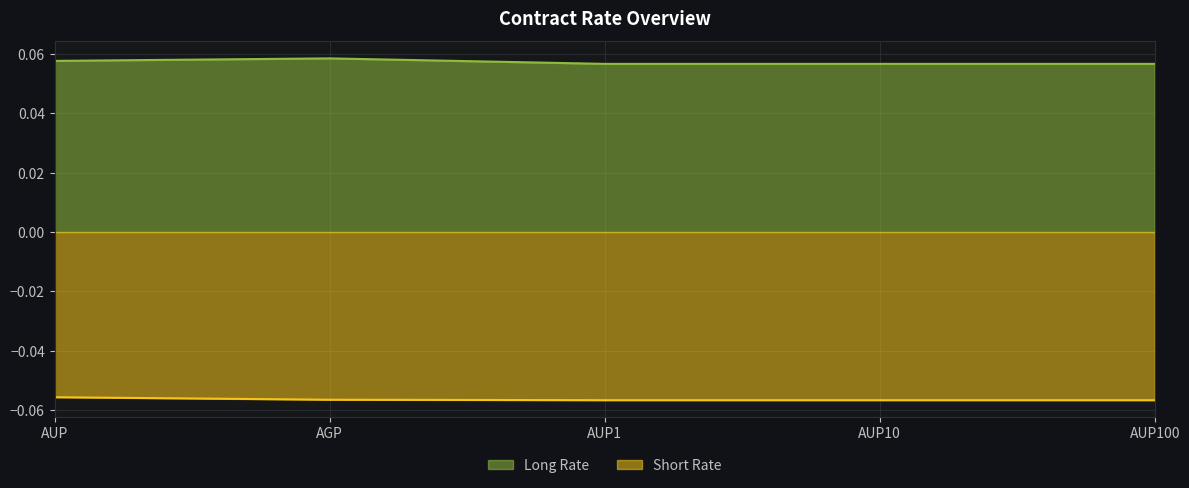

True or false: Long Rate has a value of 0.0 at AUP100.

False